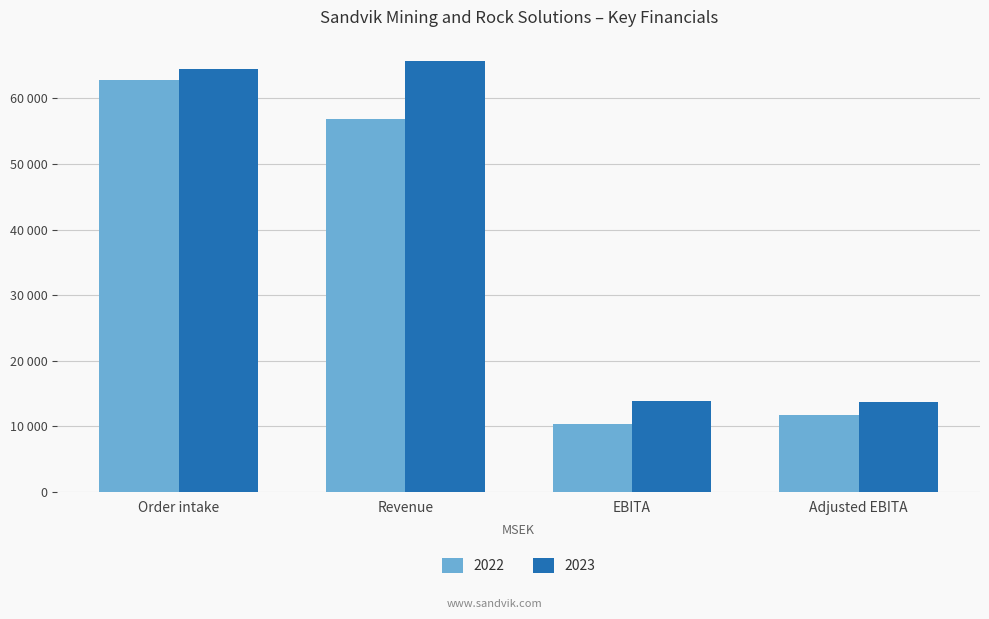

At which label does 2022 first exceed 56843?

Order intake